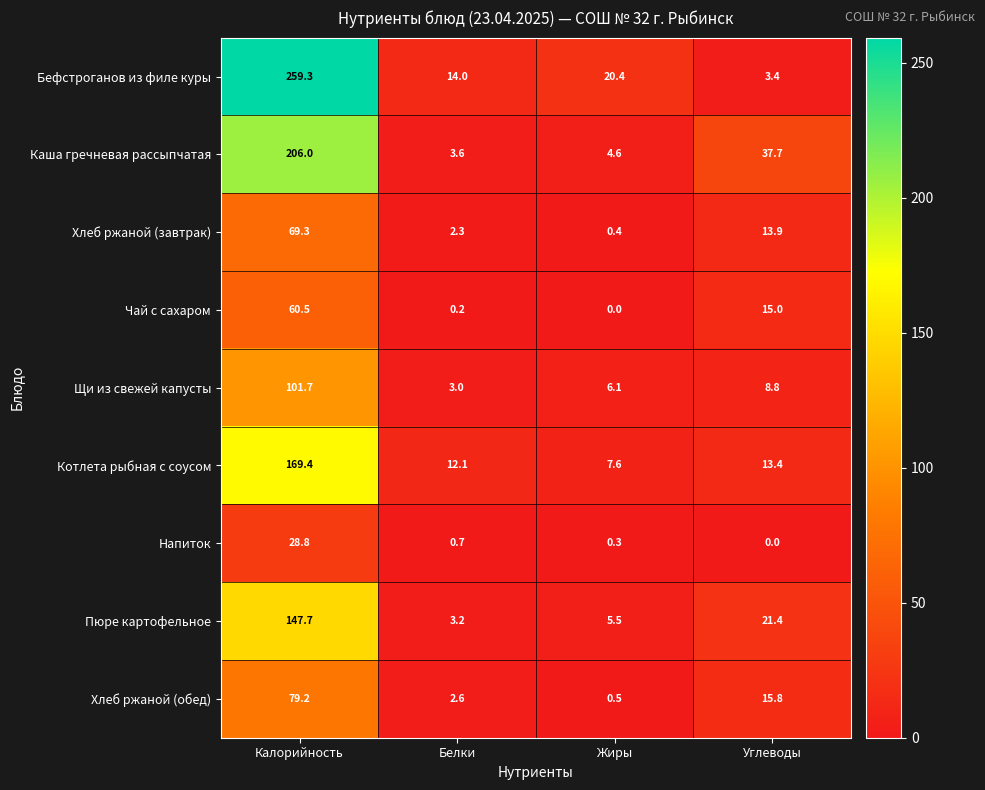

Where is Каша гречневая рассыпчатая nearest to the value 104?

Углеводы